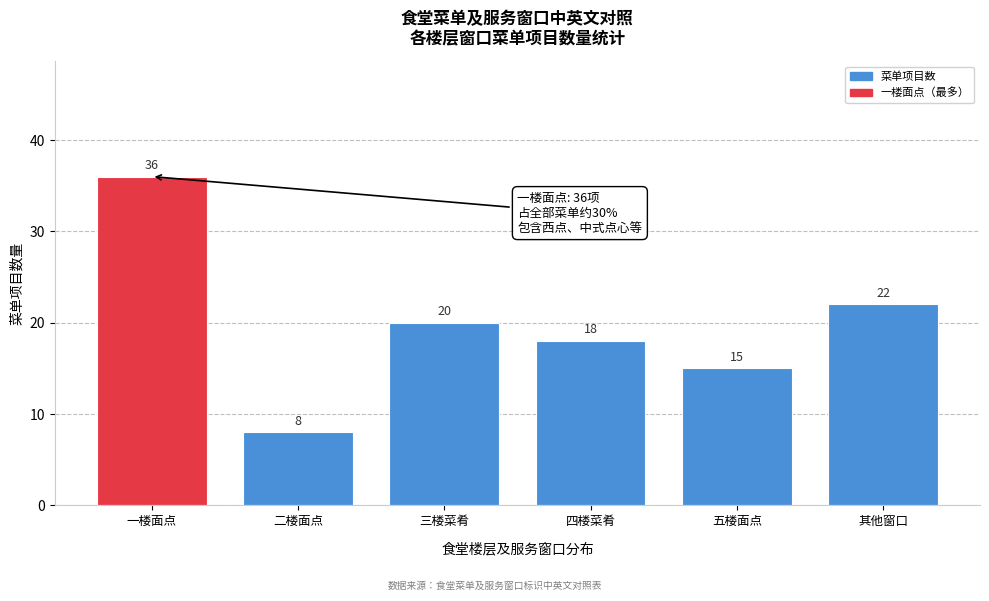

Reading right to left, extract all data points from this chart.

其他窗口=22	五楼面点=15	四楼菜肴=18	三楼菜肴=20	二楼面点=8	一楼面点=36